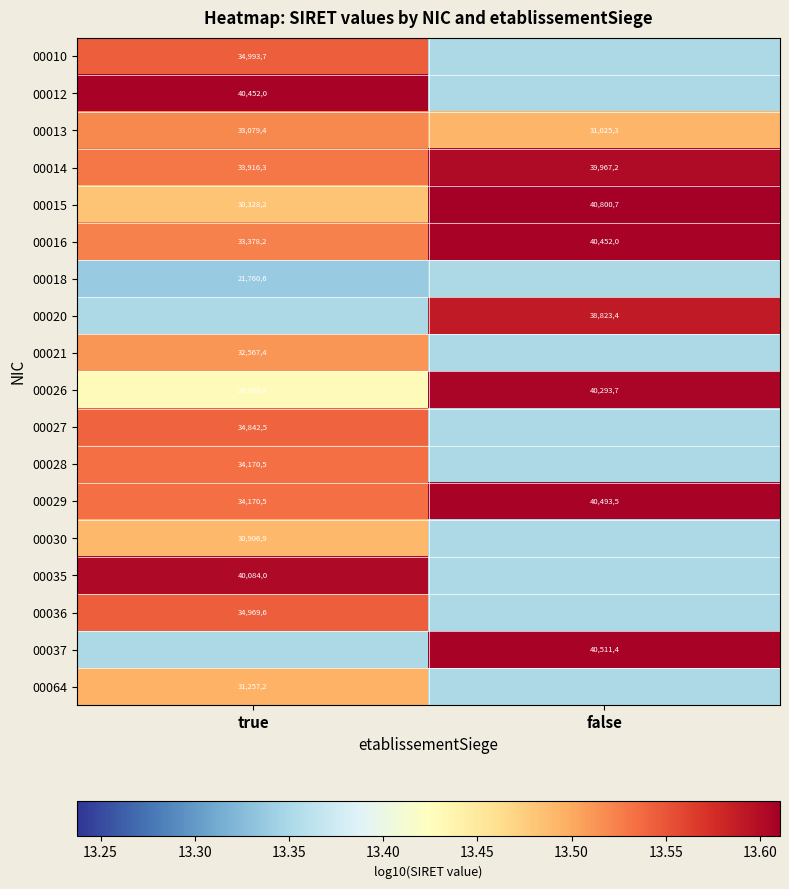

The 00035 series shows 5.4 at true. True or false?

False